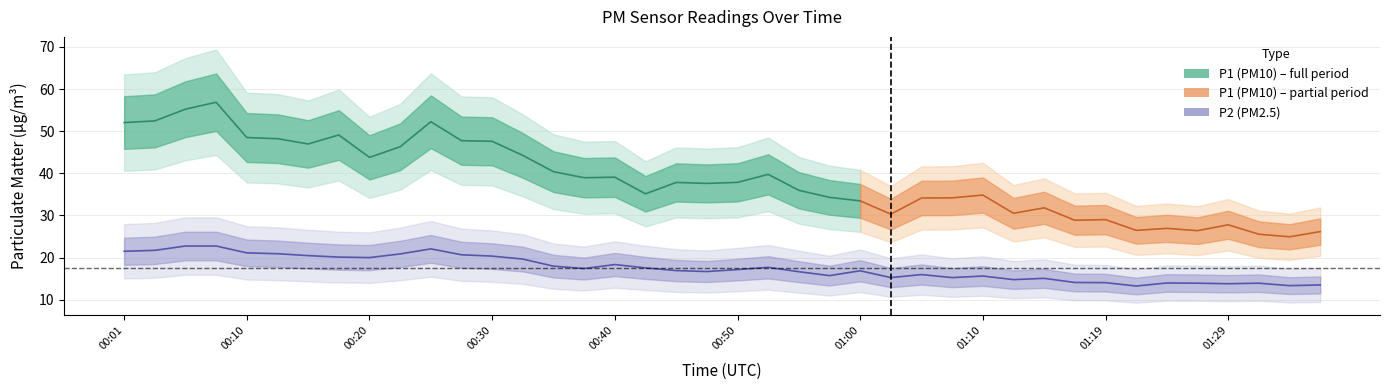

Rank the categories by value from lowest to highest.

01:22, 01:34, 01:36, 01:29, 01:27, 01:32, 01:24, 01:19, 01:17, 01:12, 01:14, 01:02, 01:07, 01:10, 00:57, 01:05, 00:55, 00:47, 01:00, 00:45, 00:50, 00:38, 00:43, 00:52, 00:35, 00:40, 00:33, 00:20, 00:18, 00:30, 00:15, 00:28, 00:23, 00:13, 00:10, 00:01, 00:03, 00:25, 00:06, 00:08